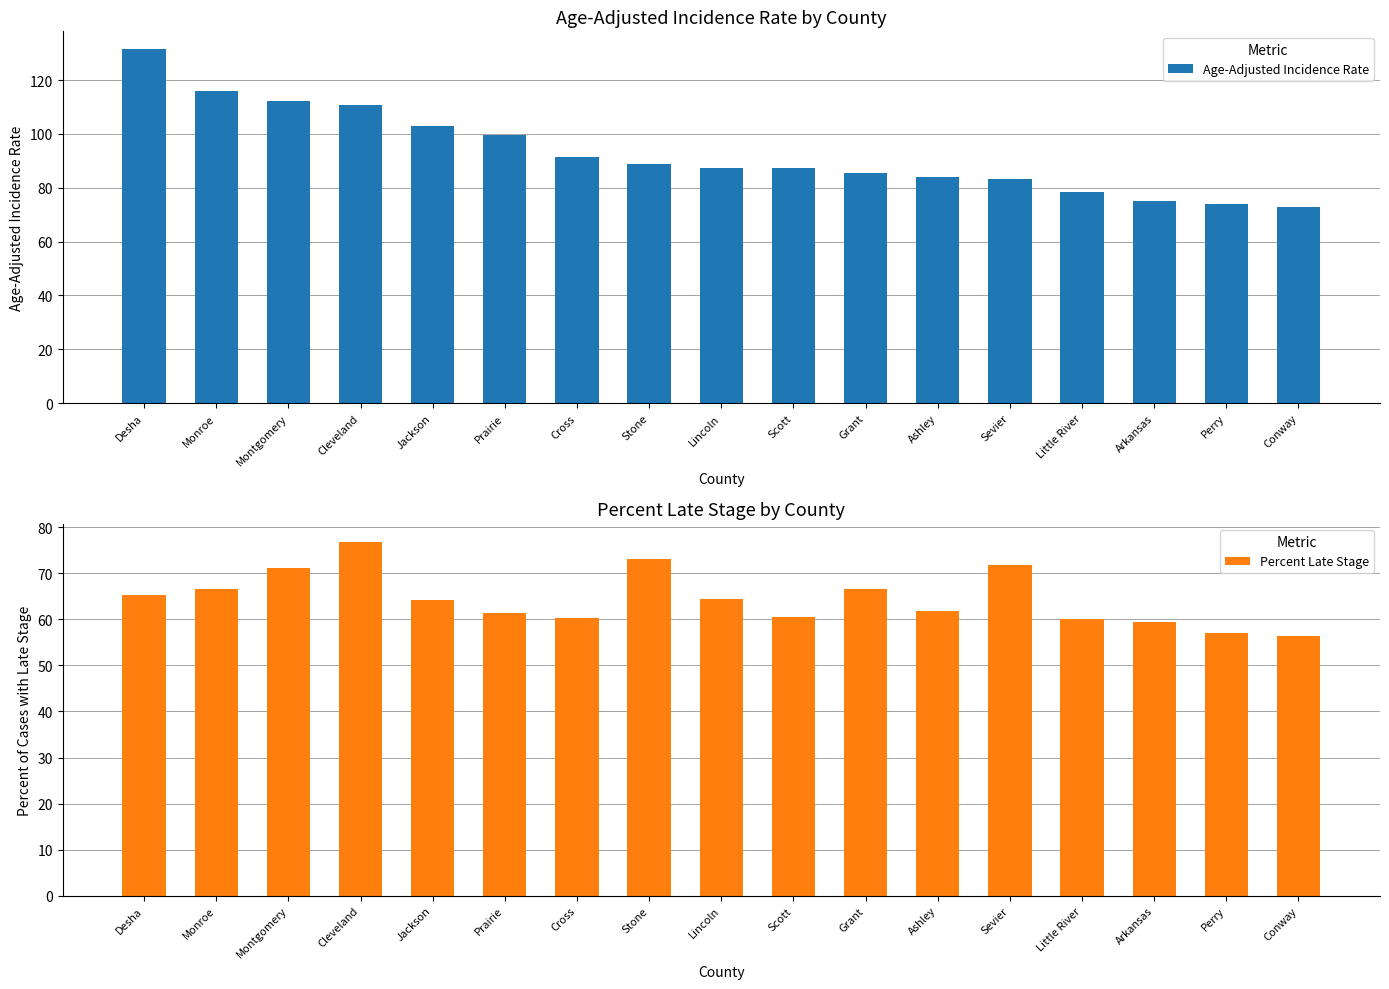

What value does the Percent Late Stage series have at Jackson?

64.2